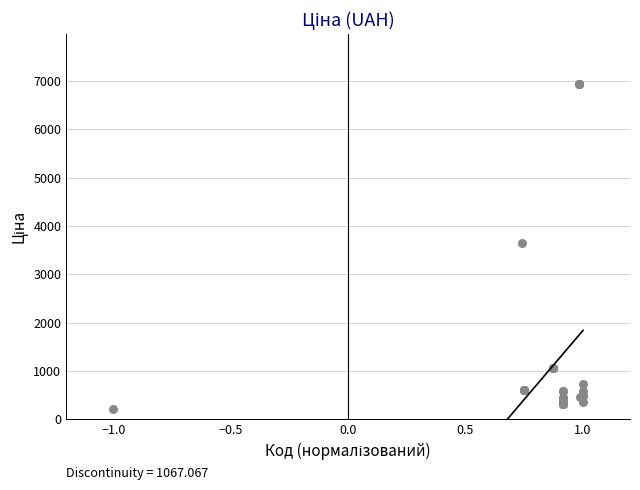

What Y value in the scatter plot is closest to 3564?

3646.5